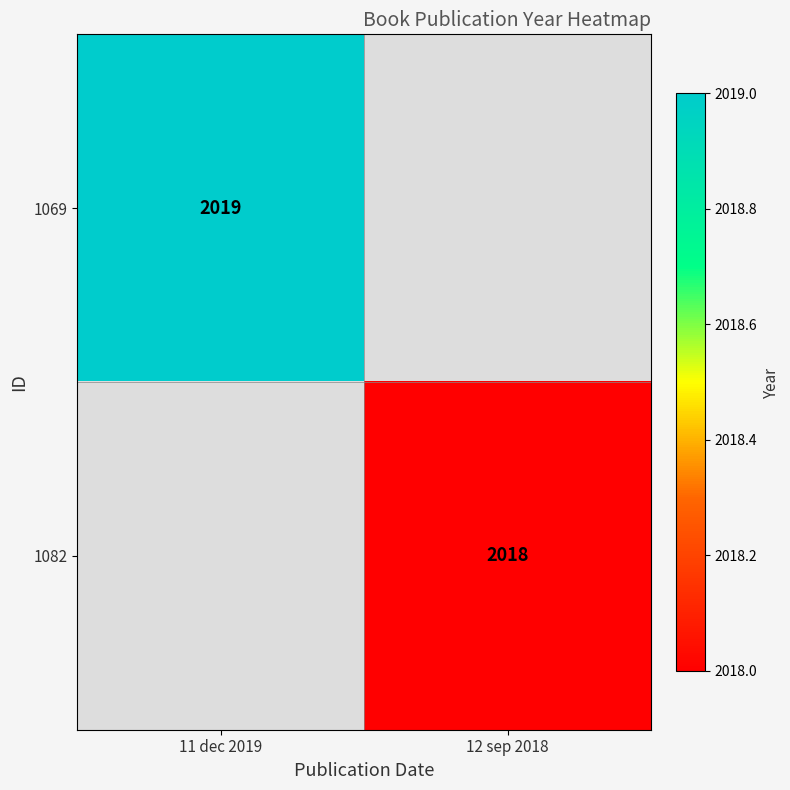

Is it true that 1069 equals 457 at 11 dec 2019?

False